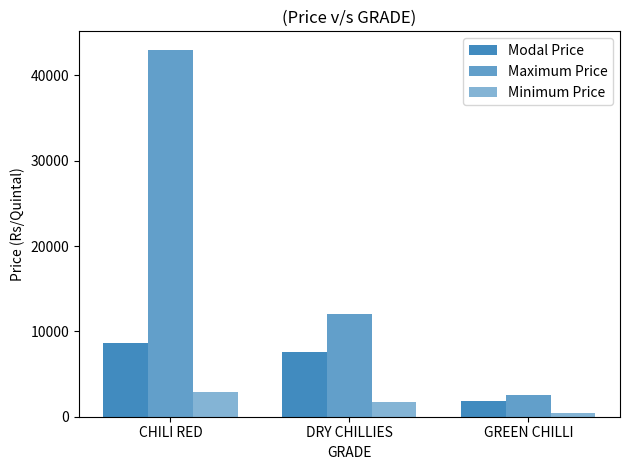

At which category is the sum across all series the highest?

CHILI RED